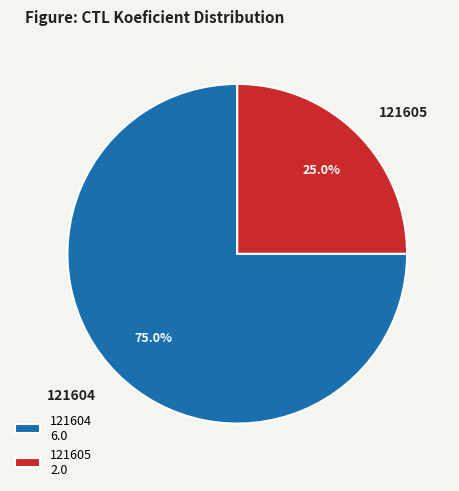

What is the smallest slice in the pie chart?

121605